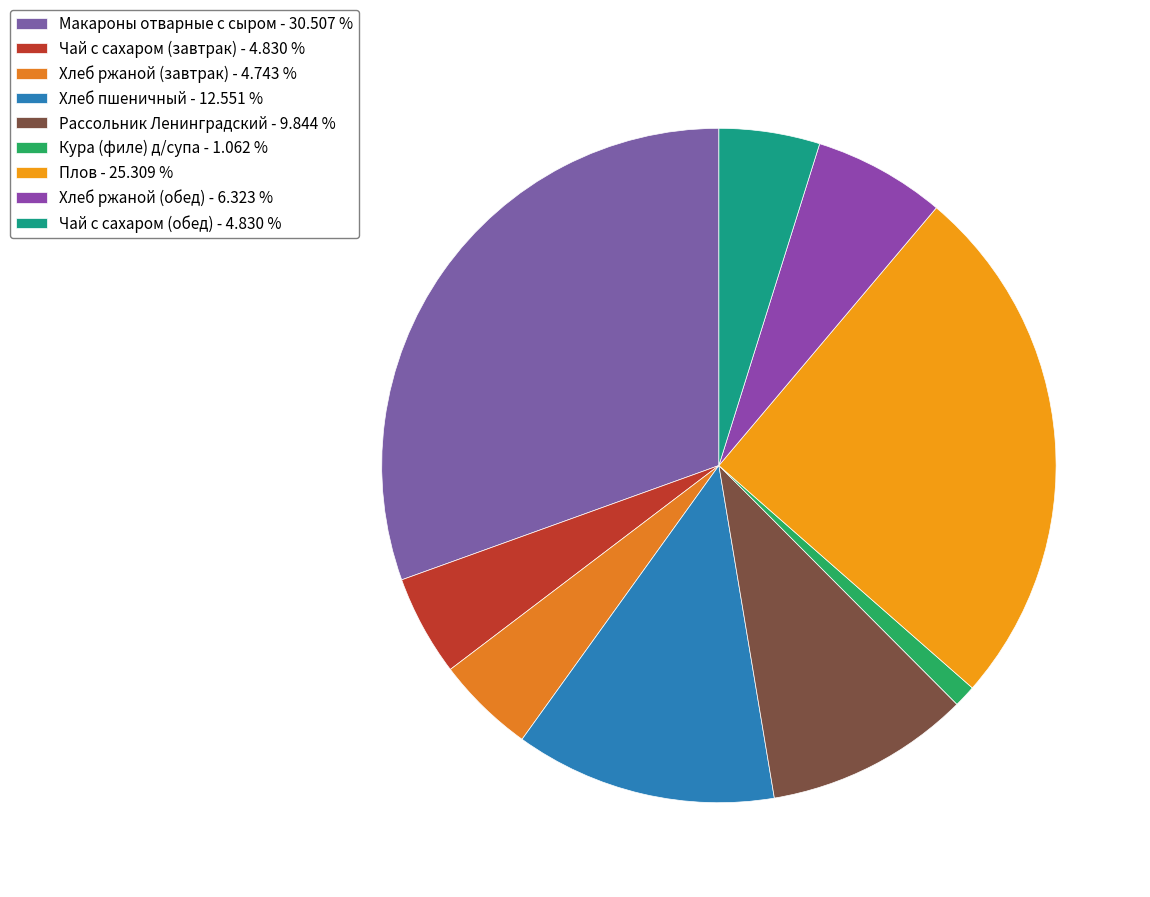

How many segments does this pie chart have?

9